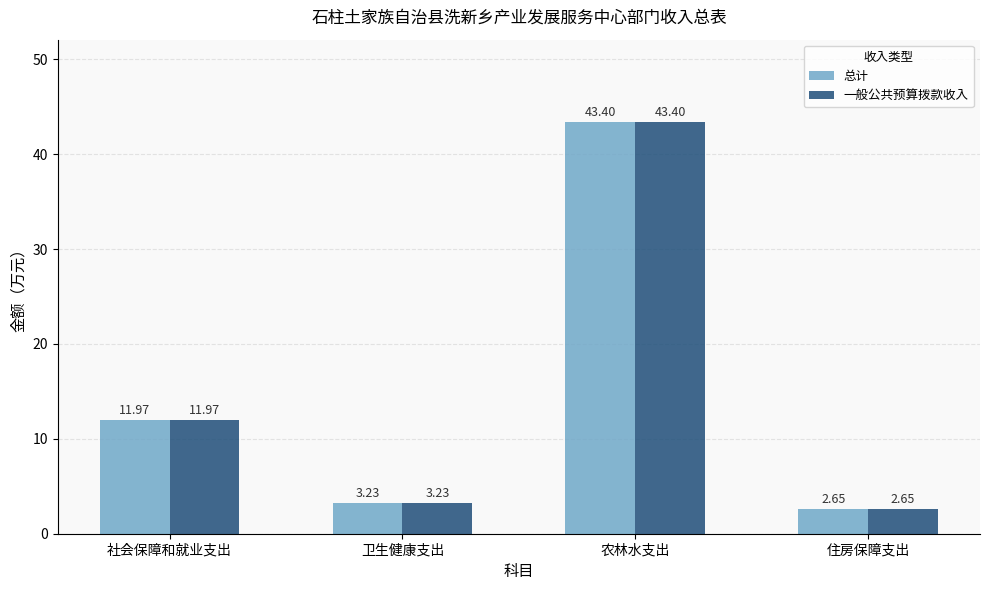

Where is 一般公共预算拨款收入 nearest to the value 23?

社会保障和就业支出